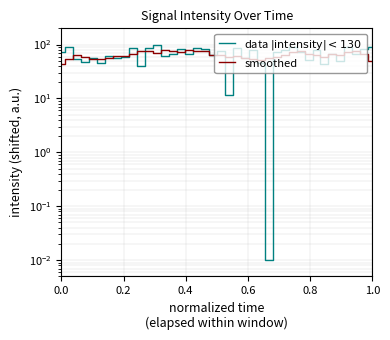

Which series has the largest range (max minus min)?

data $|\mathrm{intensity}| < 130$